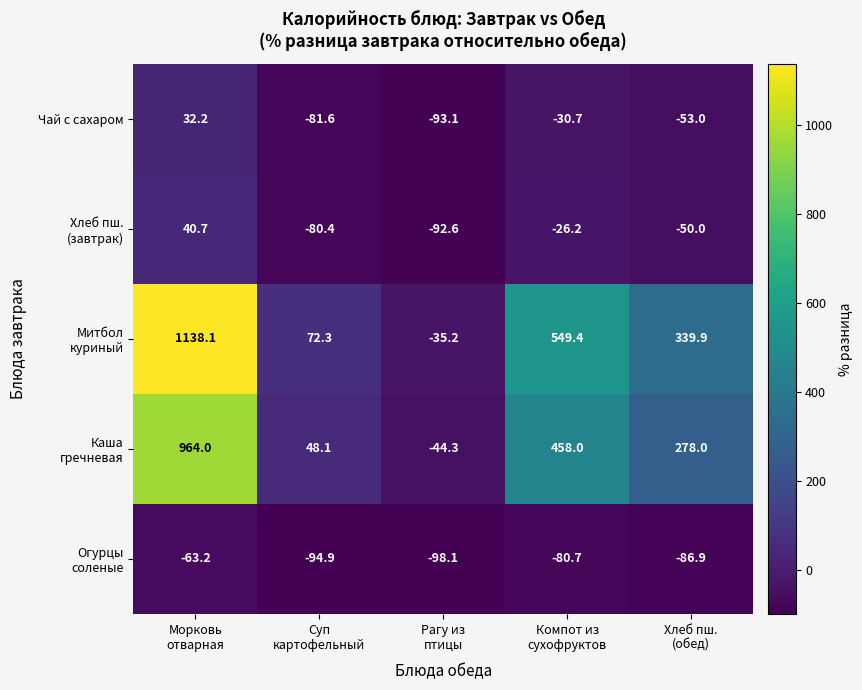

What is the total value across all series at Хлеб пш.
(обед)?

428.0